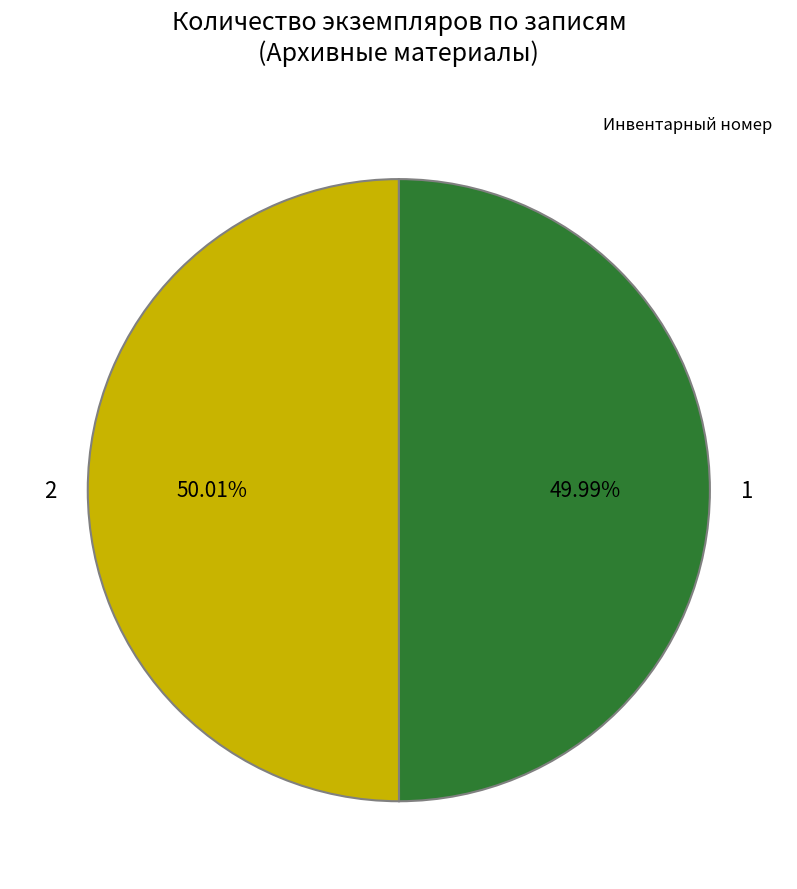

What is the ratio of the value at 2 to the value at 1?

1.0